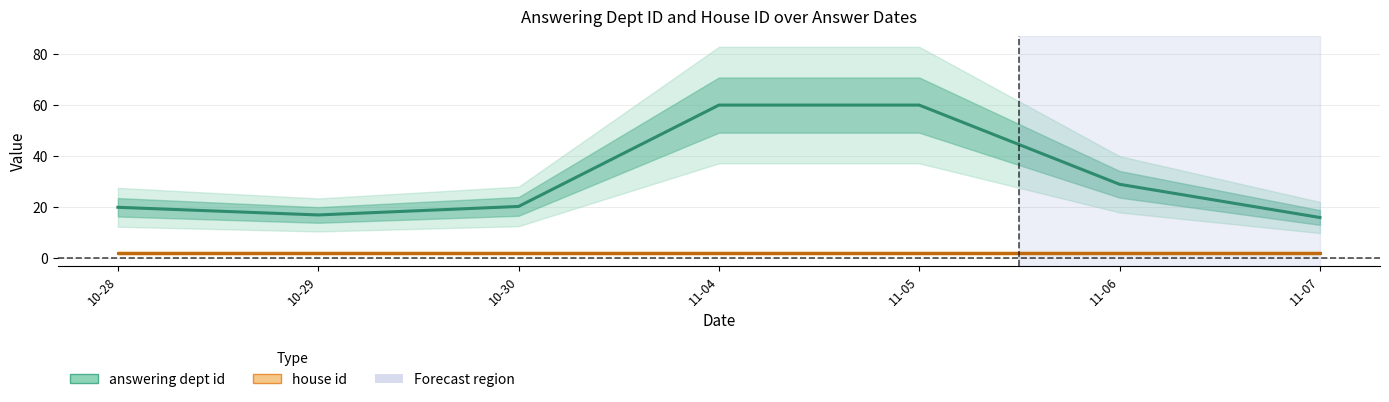

Which series changed the most between 10-28 and 10-30?

answering dept id